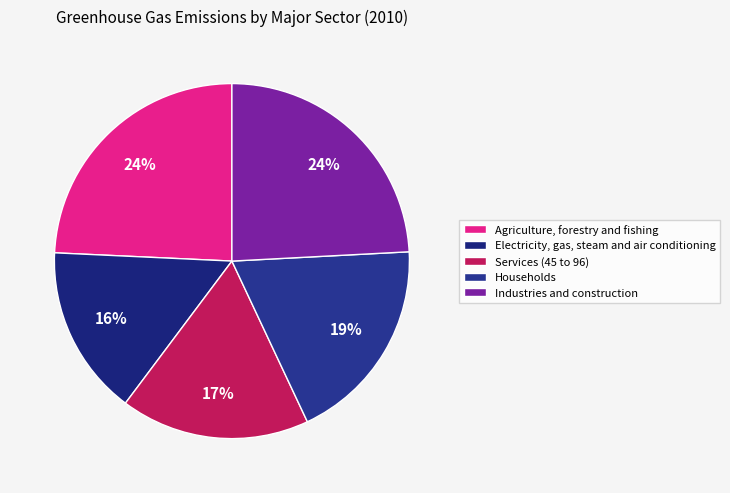

How many segments does this pie chart have?

5